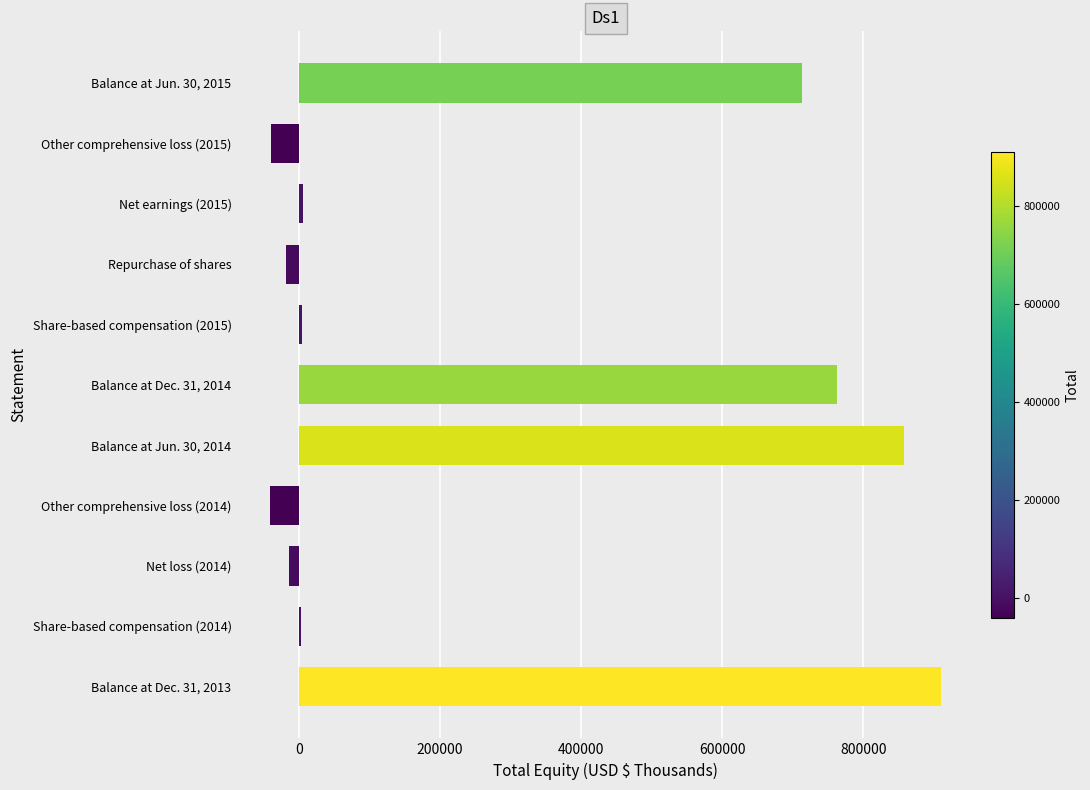

Count the number of data series in this chart.

1